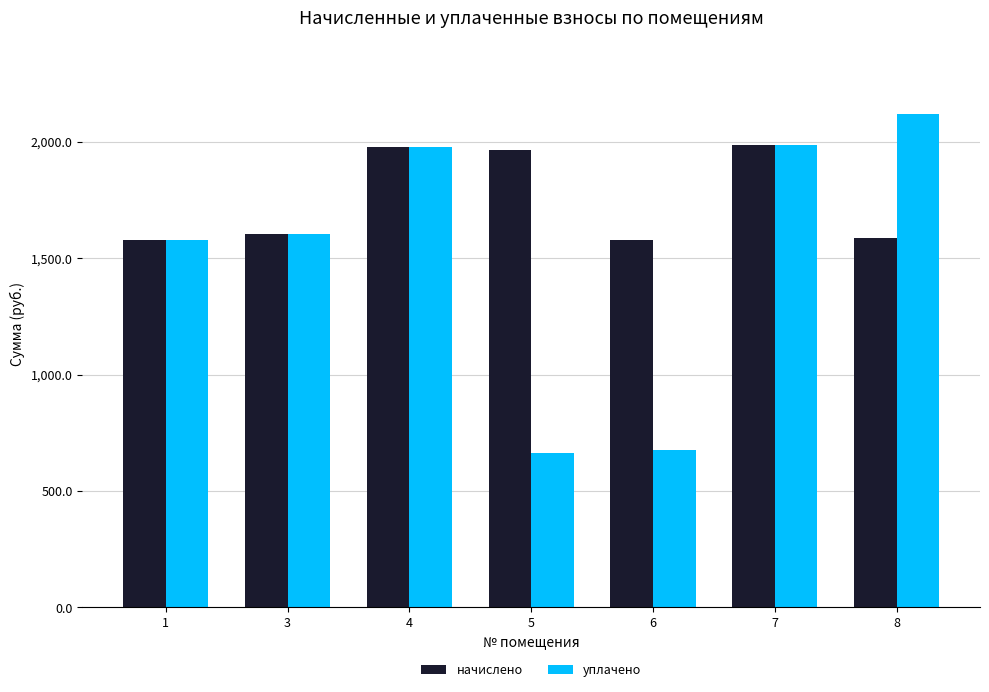

Are the bars grouped side by side (vs. stacked)?

Yes